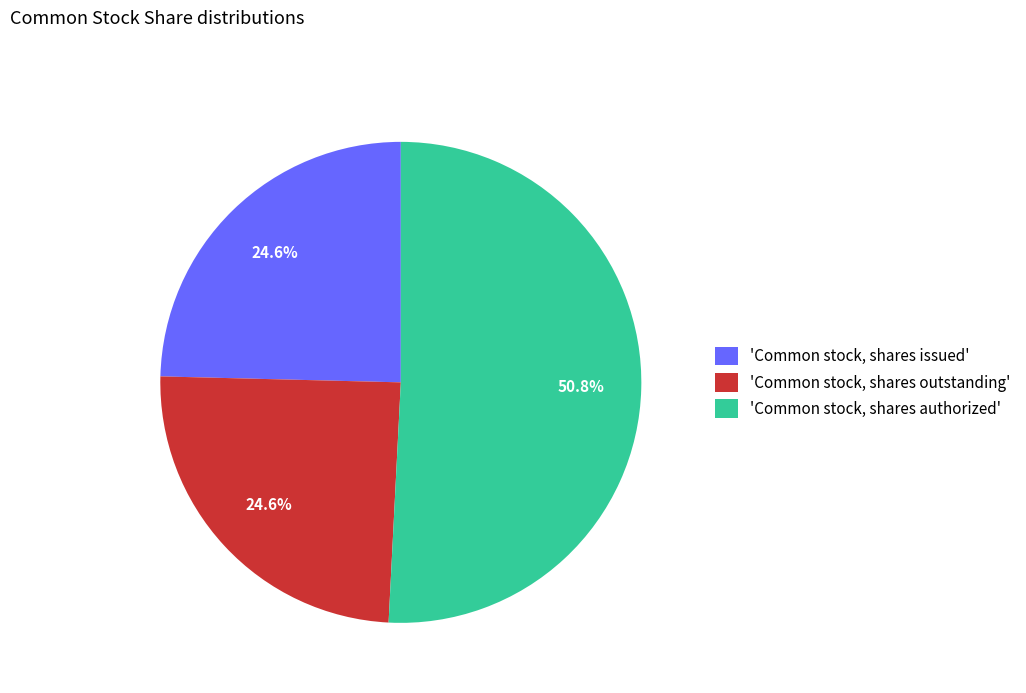

Between 'Common stock, shares issued' and 'Common stock, shares authorized', which is larger?

'Common stock, shares authorized'